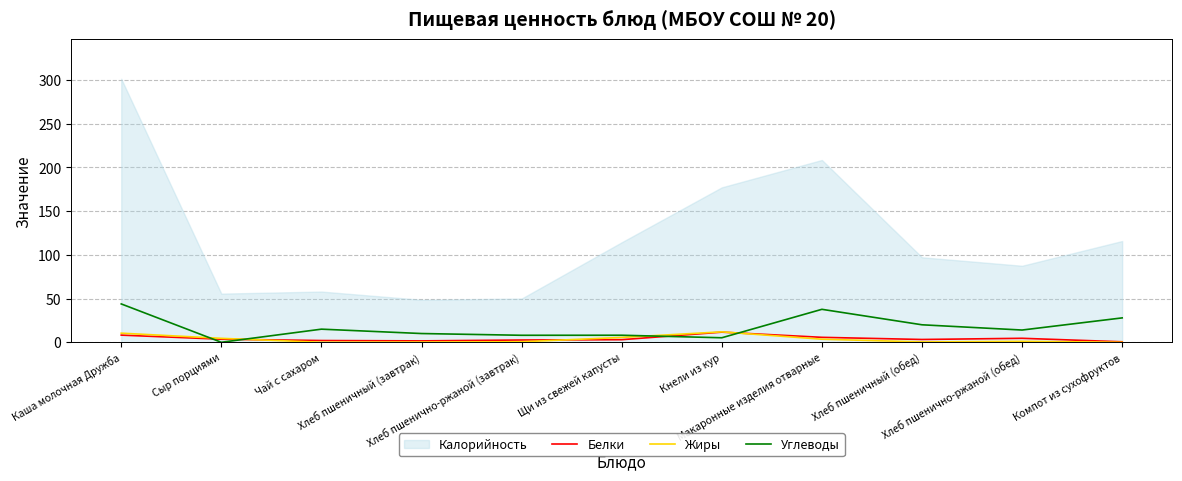

At Сыр порциями, list the series in order from smallest to largest.

Углеводы, Белки, Жиры